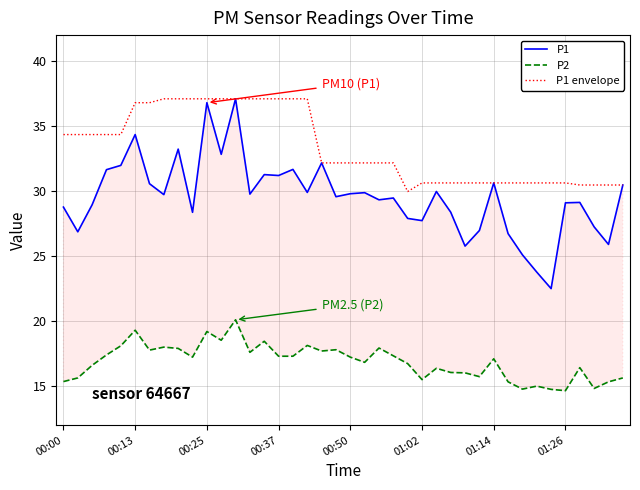

Count the number of data series in this chart.

3